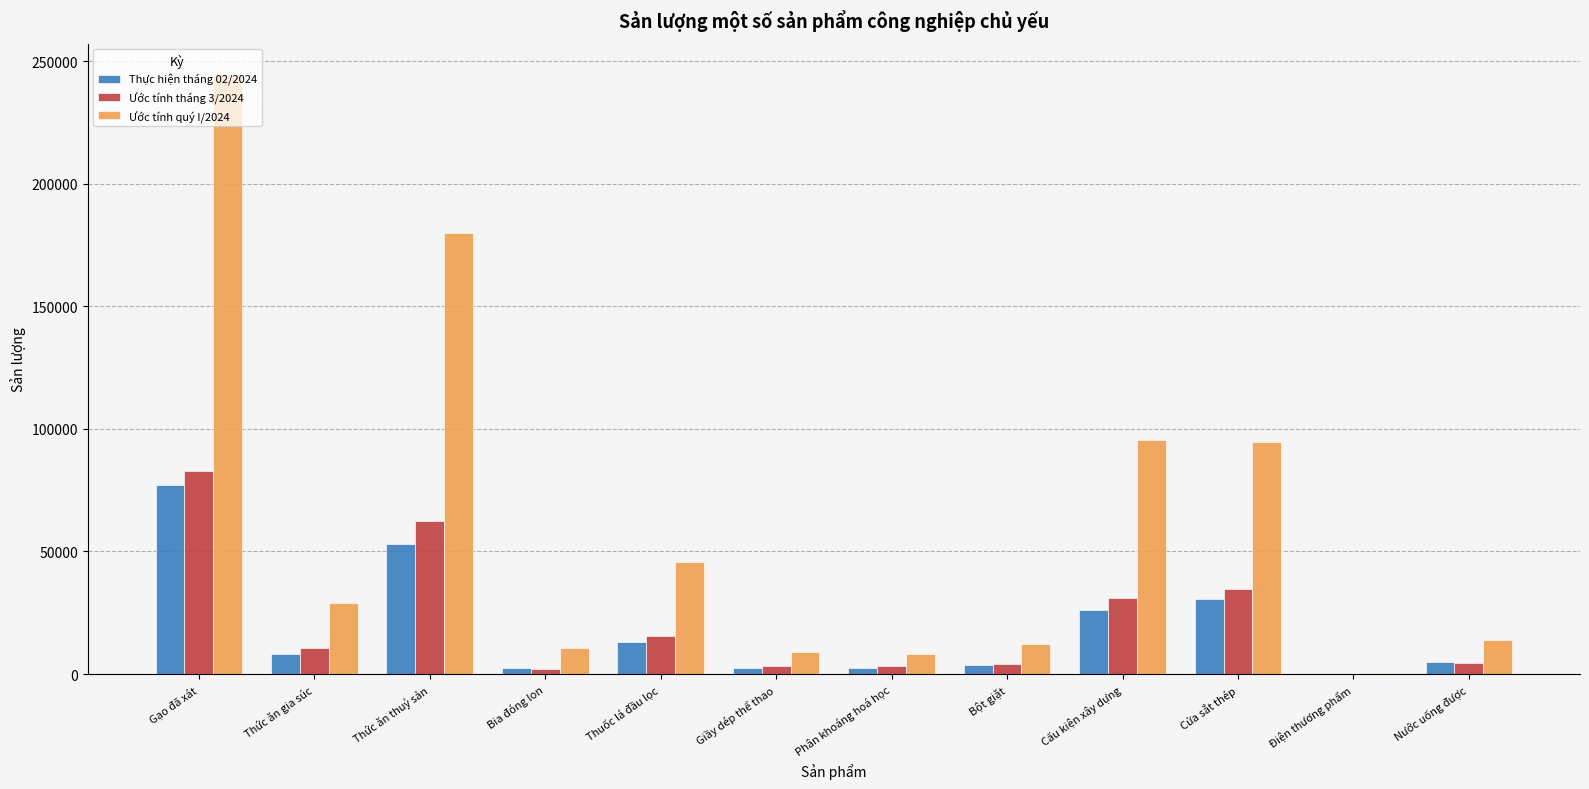

At which category is the sum across all series the highest?

Gạo đã xát